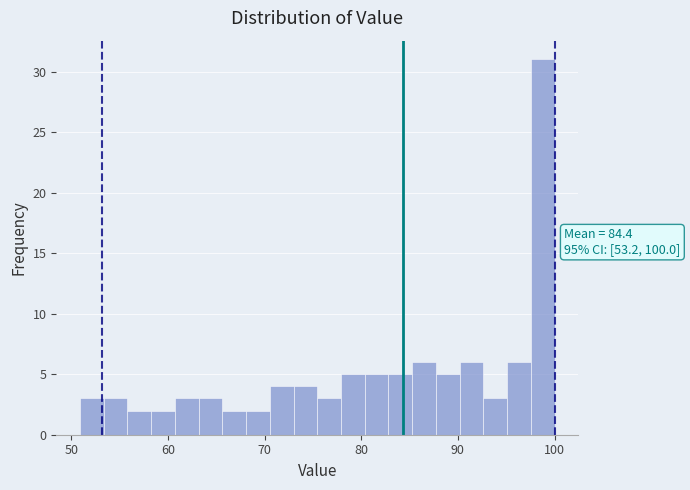

Read against the x-axis, roughly where is the centre of the tallest bar?

99